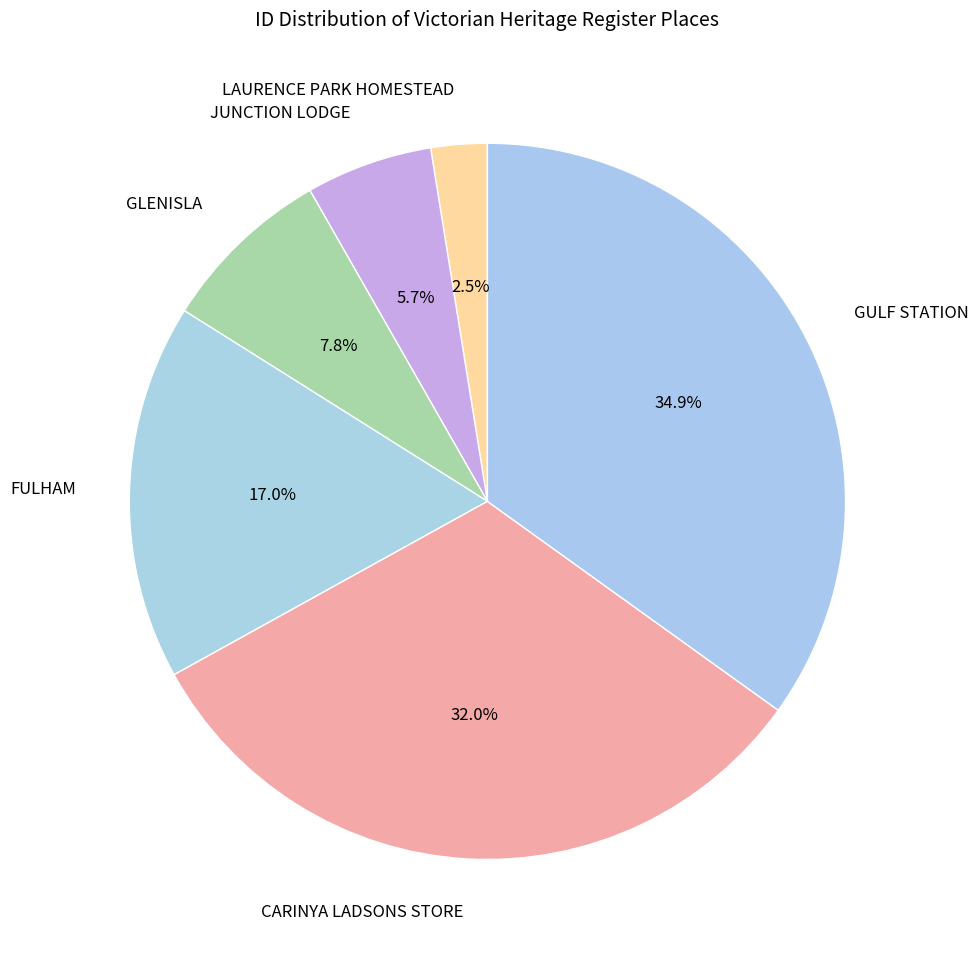

Combined, do JUNCTION LODGE and GLENISLA account for over 50%?

No